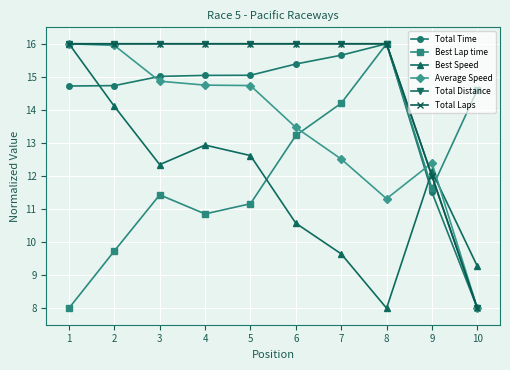

Rank the series at 10 from lowest to highest value.

Total Time, Average Speed, Total Distance, Total Laps, Best Speed, Best Lap time